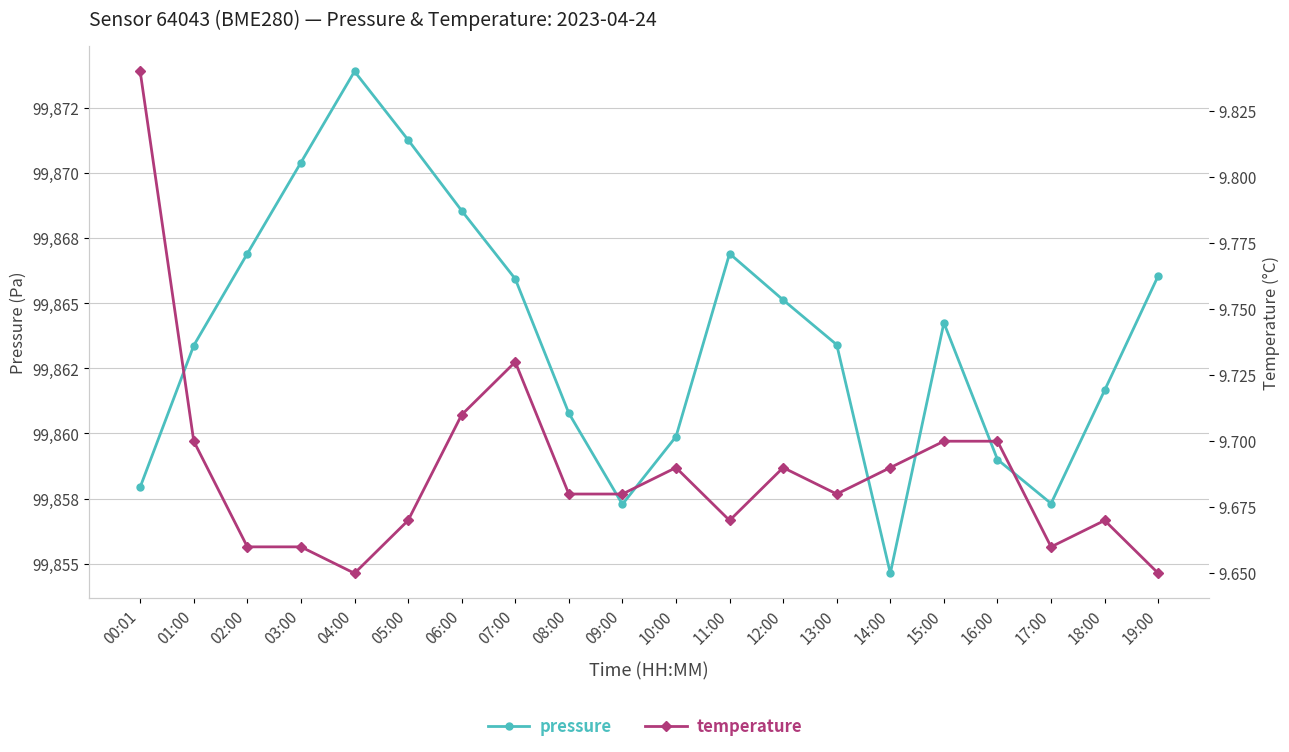

What is the spread (max minus min) of values at 09:00?

99847.6